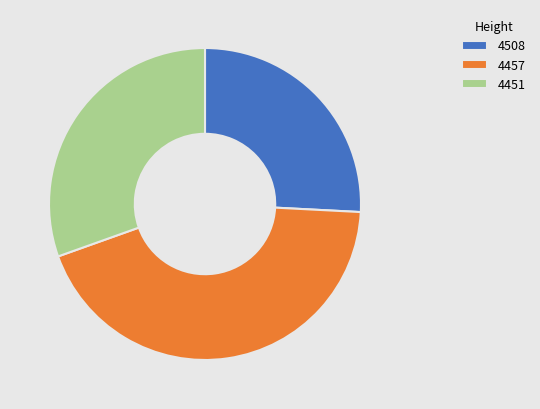

Which slice is the smallest?

4508